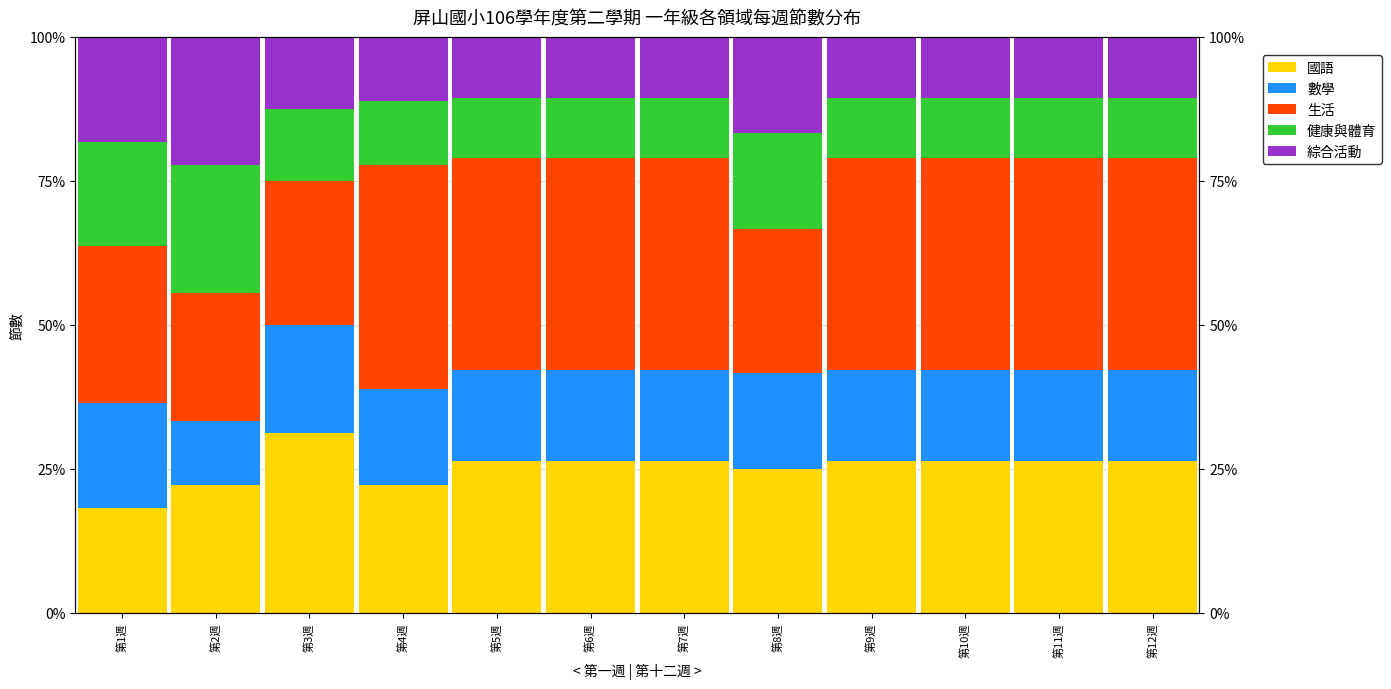

How many groups of bars are there?

12